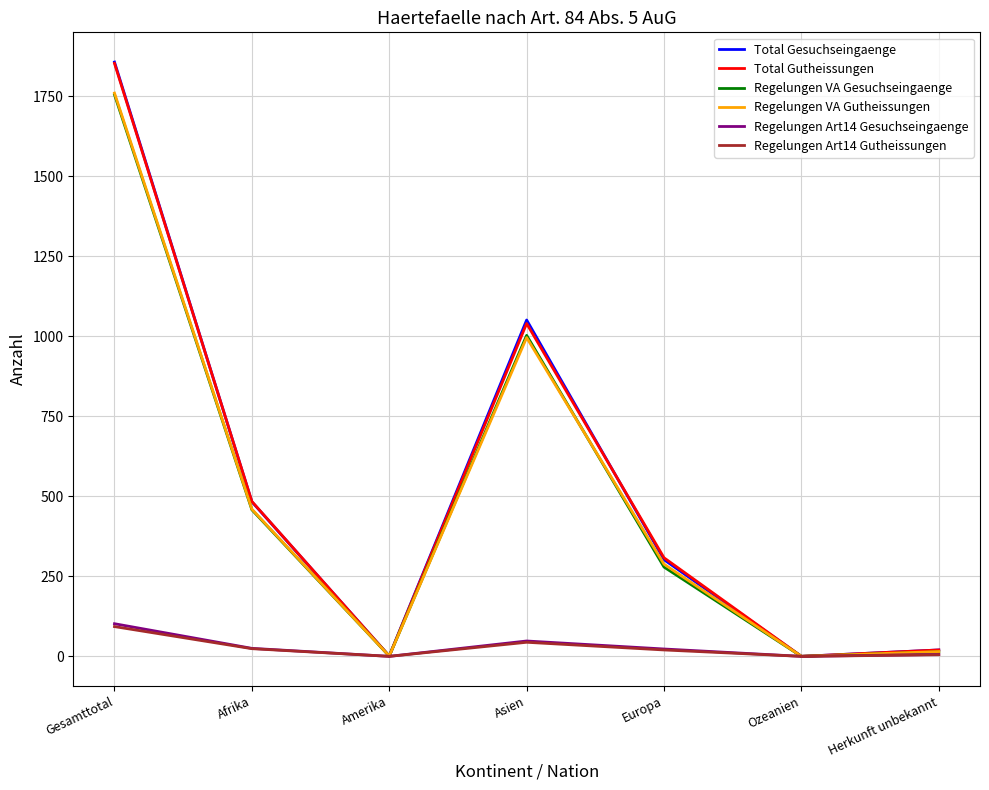

At which category does the chart reach its peak across all series?

Gesamttotal